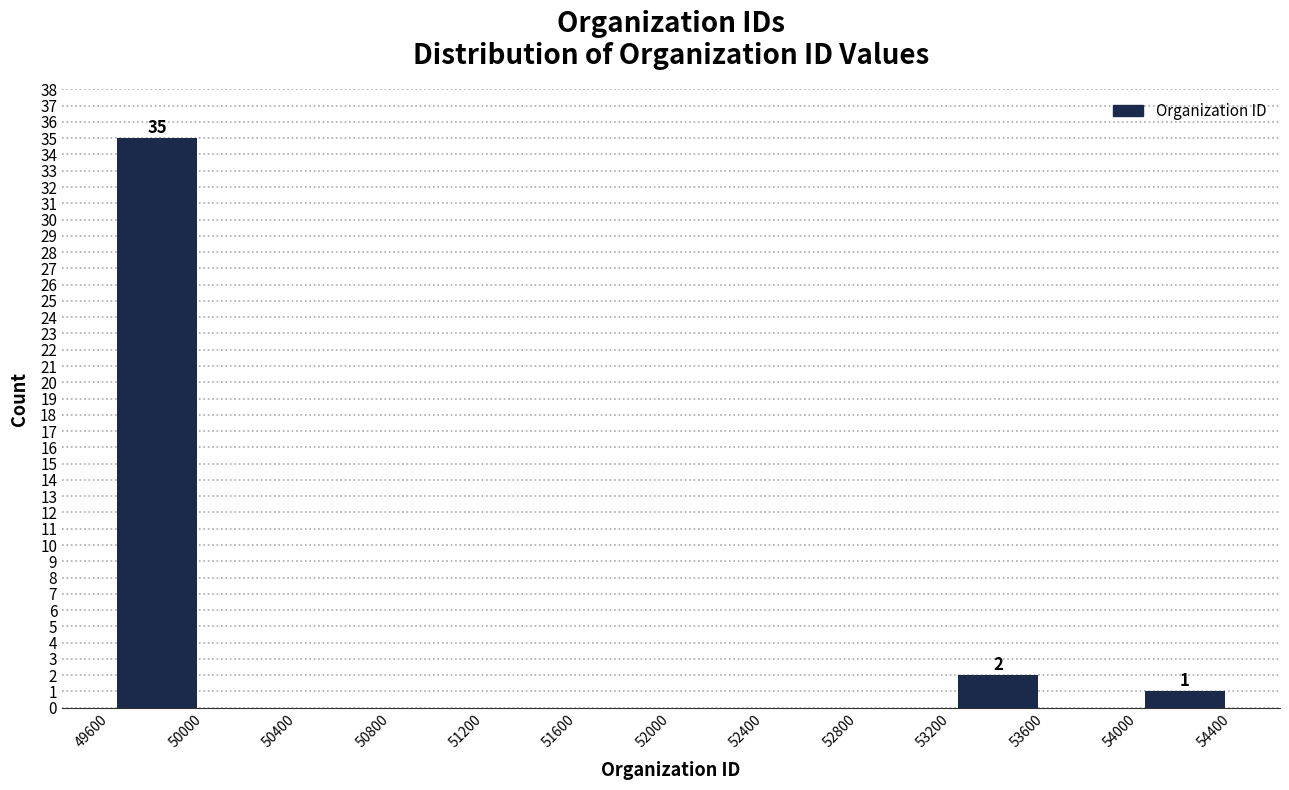

Over which range of the x-axis is the bar tallest?

49600 to 50000